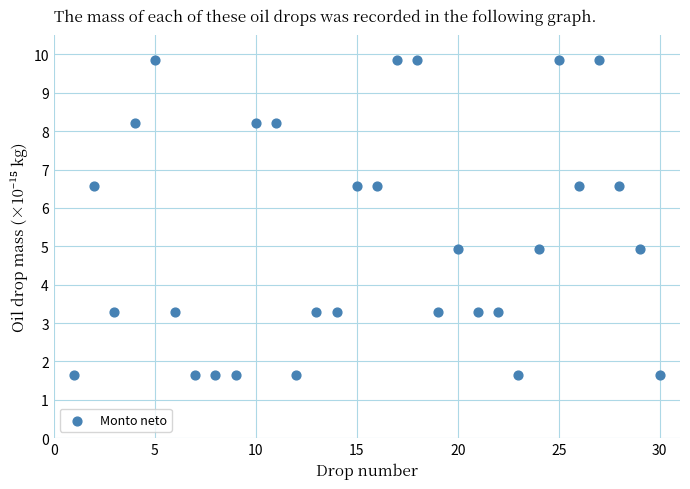

What is the range of Y values (max minus min)?

8.2